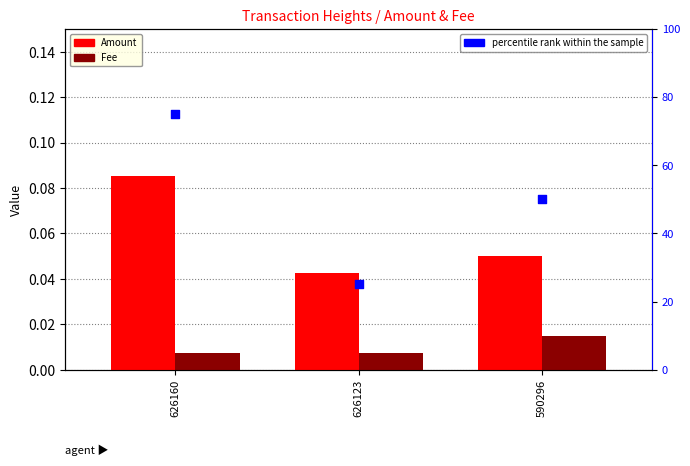

What is the total value across all series at 626123?

25.1